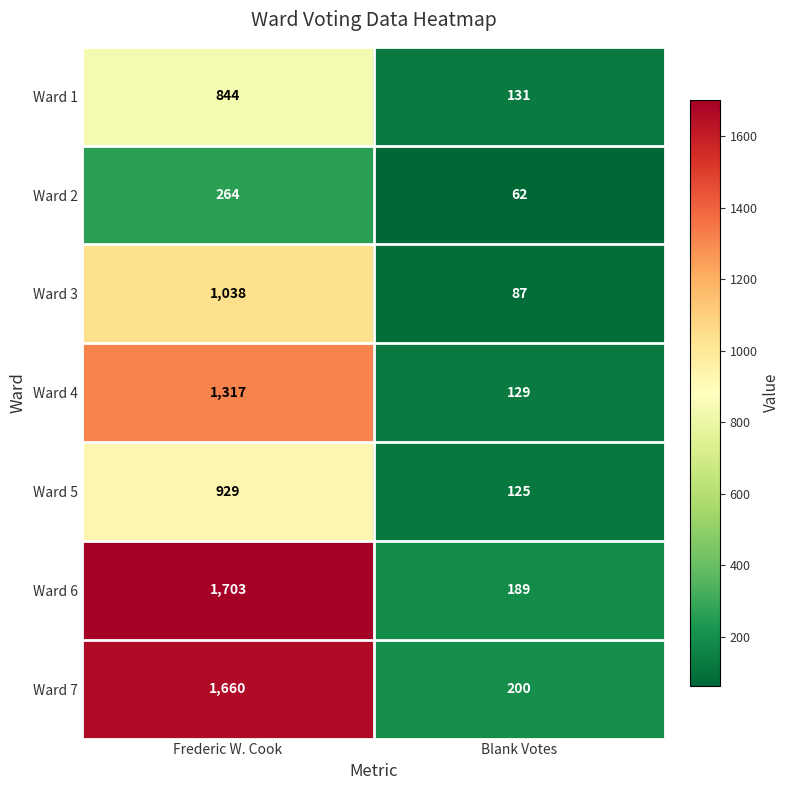

Which label corresponds to the largest value in the chart?

Frederic W. Cook